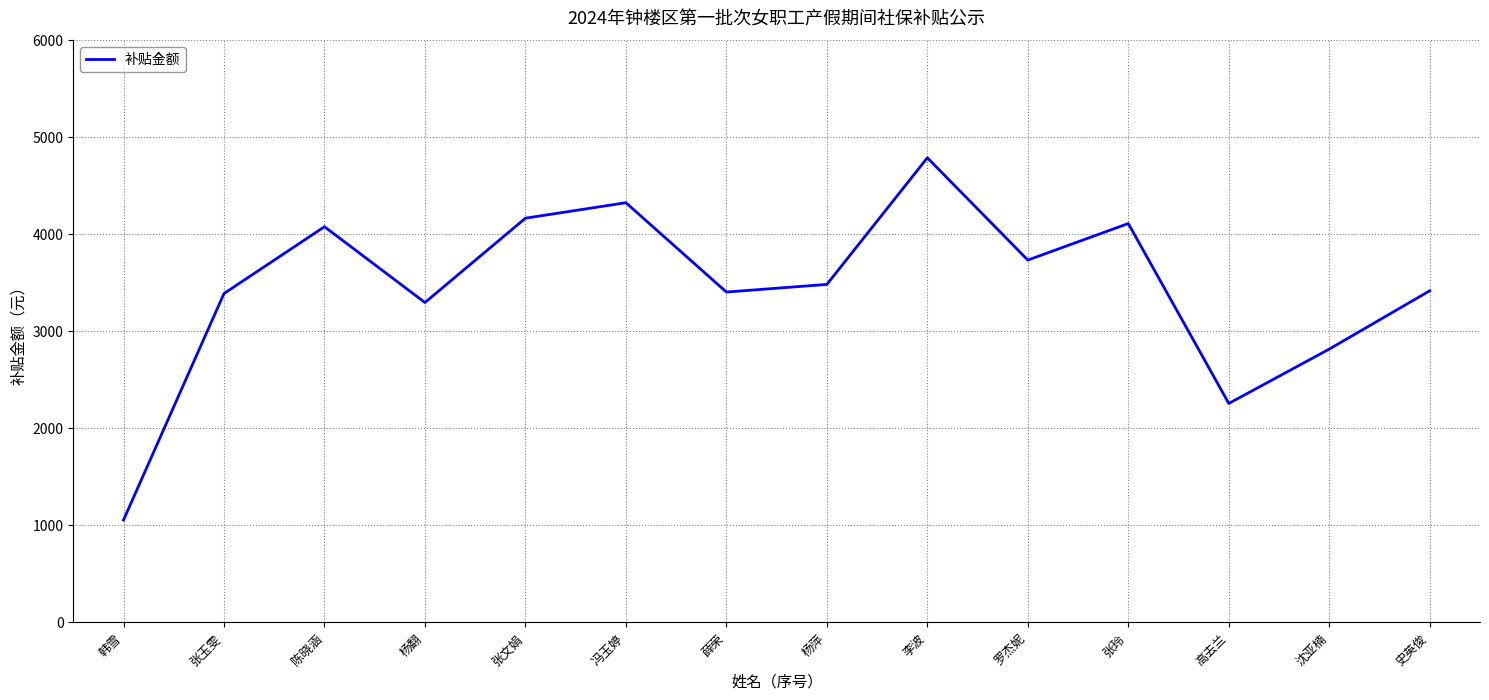

True or false: the data shows 4343.5 at 杨翻.

False